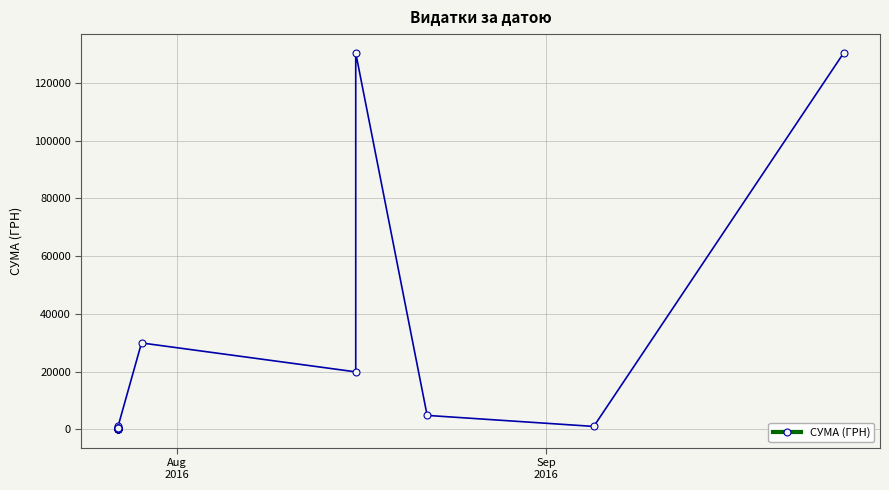

How many values are below 442?

10